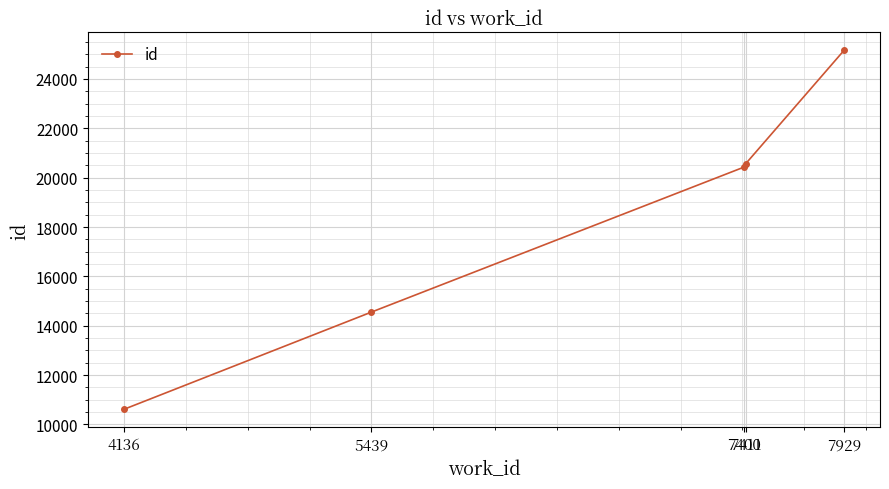

Reading left to right, what are all the values shown in this chart?

4136=10616	5439=14552	7400=20420	7411=20562	7929=25155